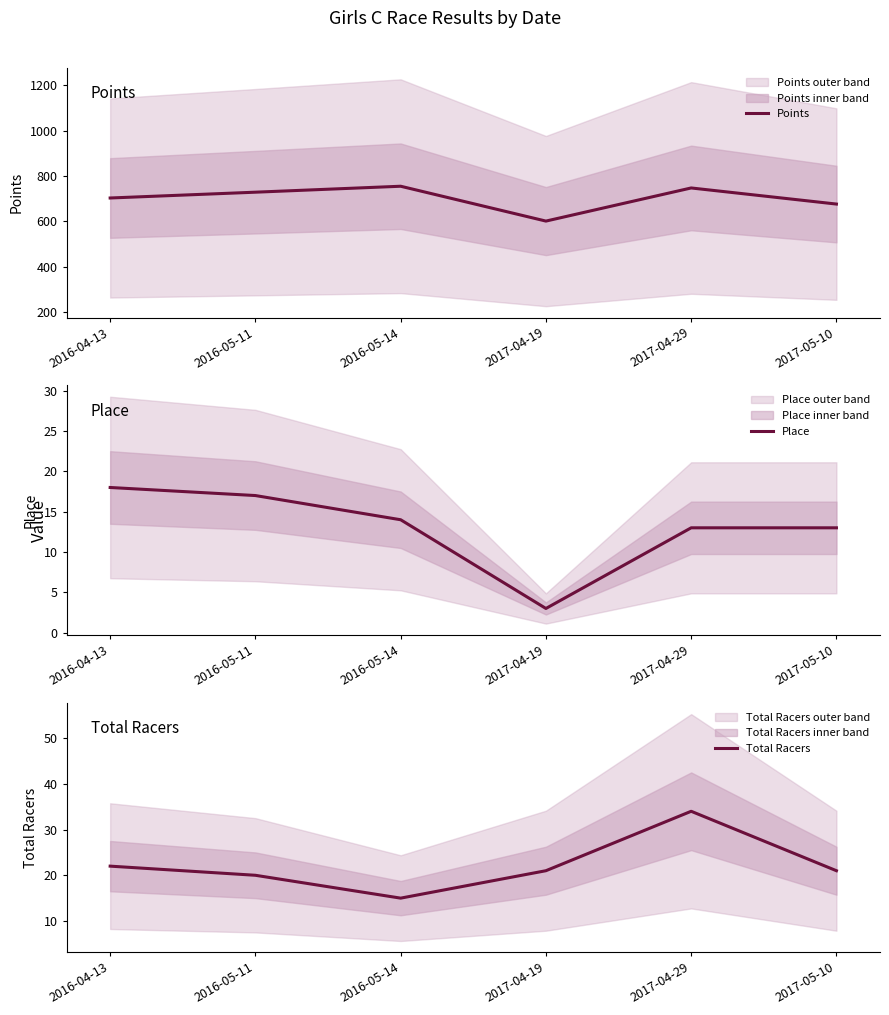

What is the average value of the Place series?

13